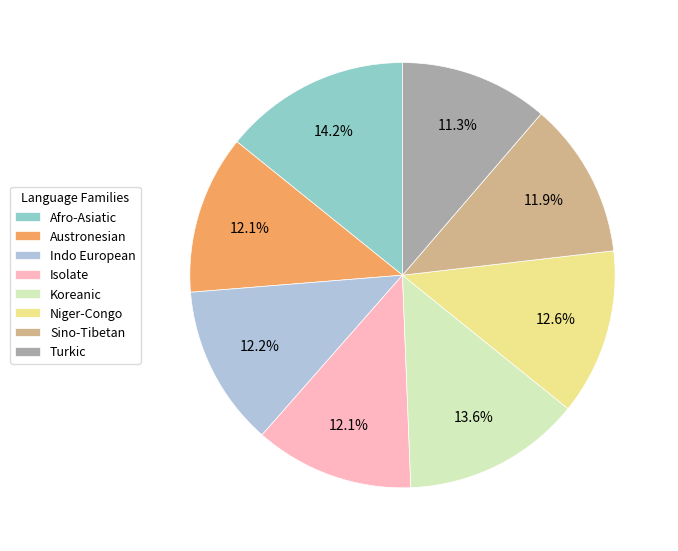

Which slice is the smallest?

Turkic